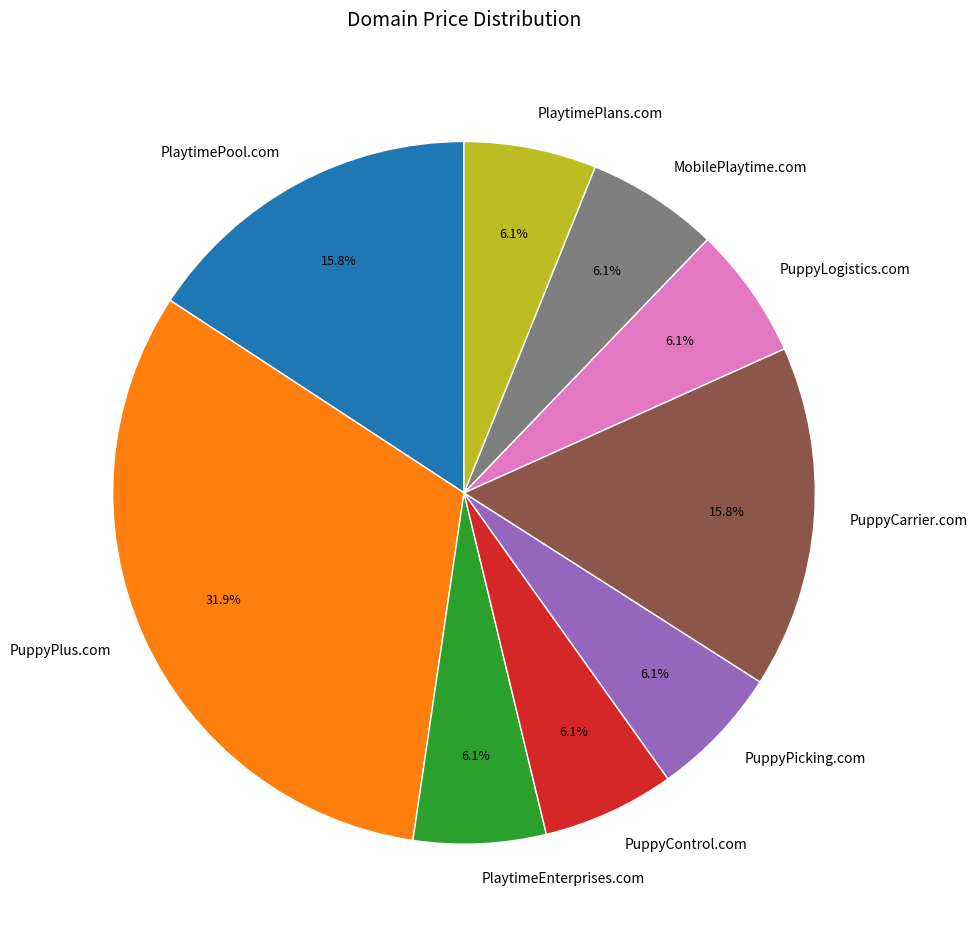

Count the number of slices in the pie.

9